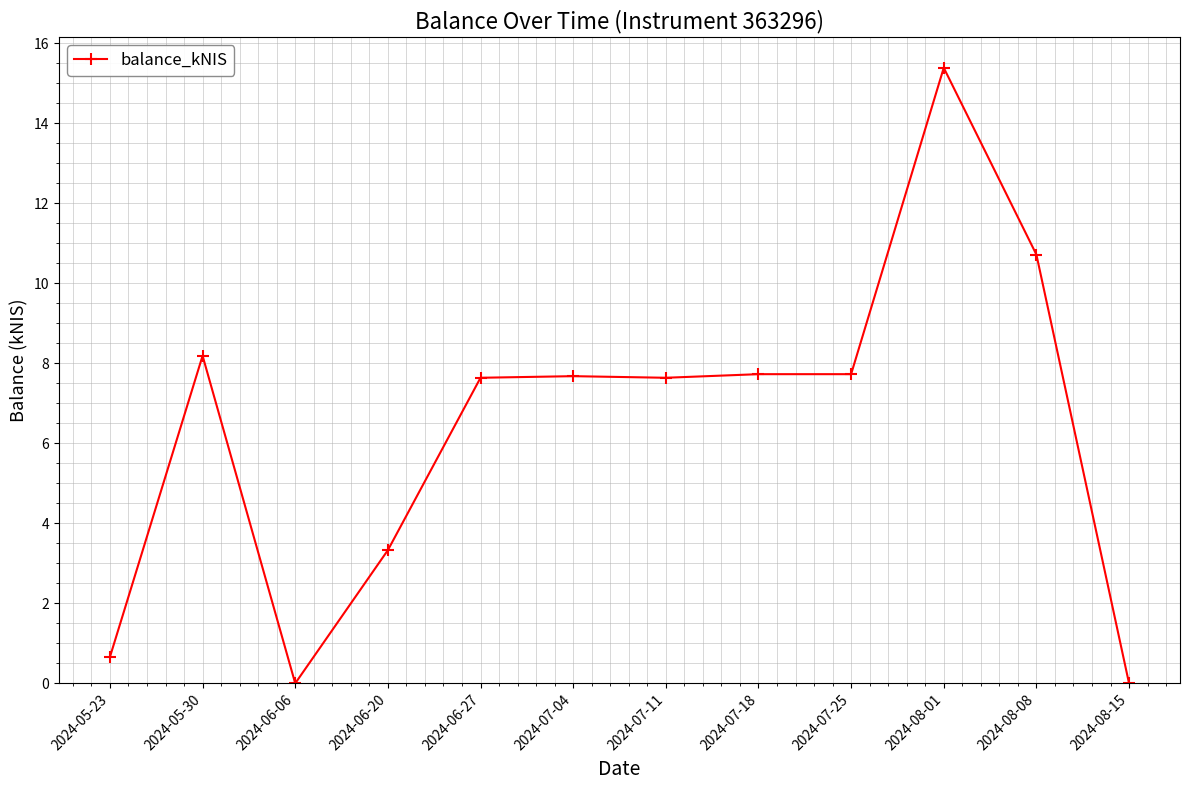

Where is the first local maximum?

2024-05-30